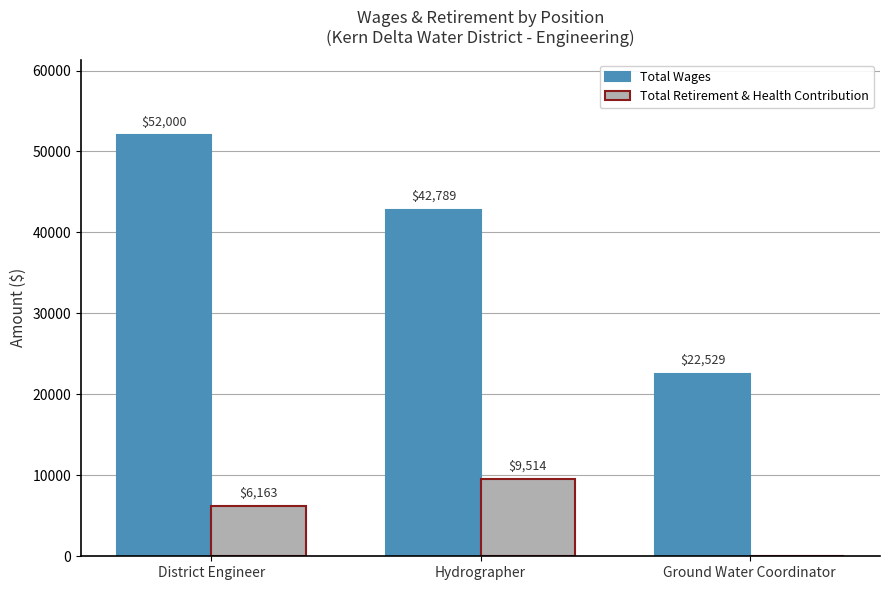

Which series changed the most between District Engineer and Hydrographer?

Total Wages